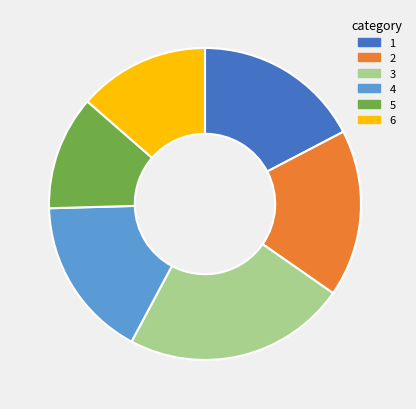

Is there any slice that represents more than half of the pie?

No